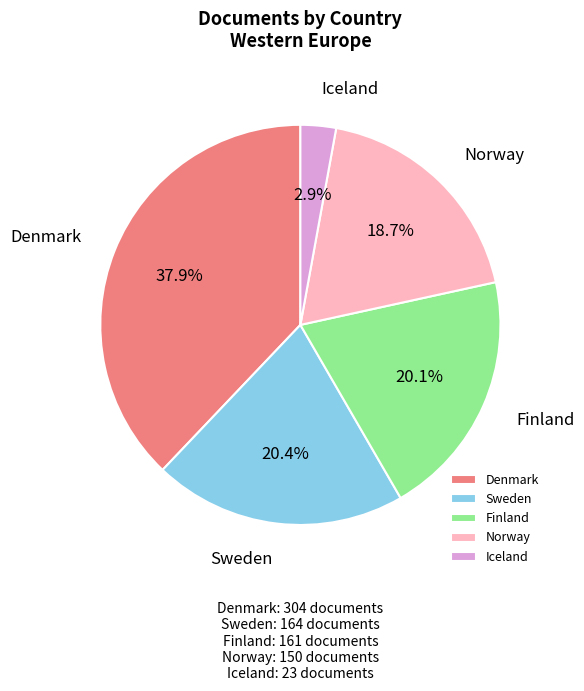

Is it true that Denmark is 30% of the pie?

False